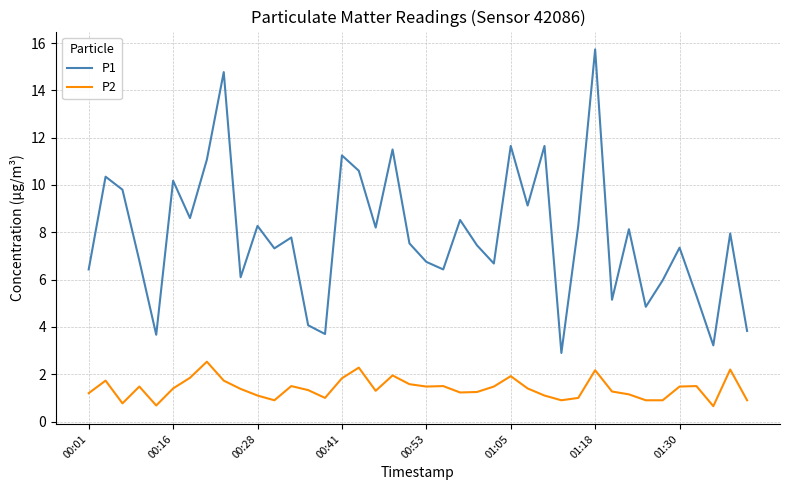

True or false: P2 and P1 intersect in this chart.

False